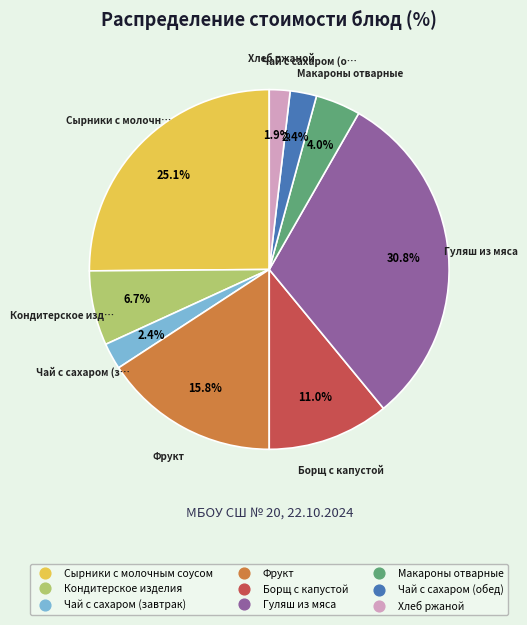

Is there any slice that represents more than half of the pie?

No